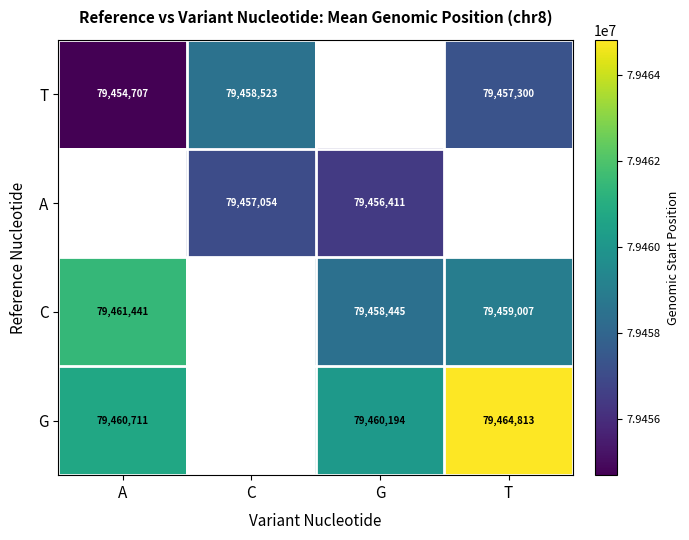

What is the smallest value displayed?

79454707.0